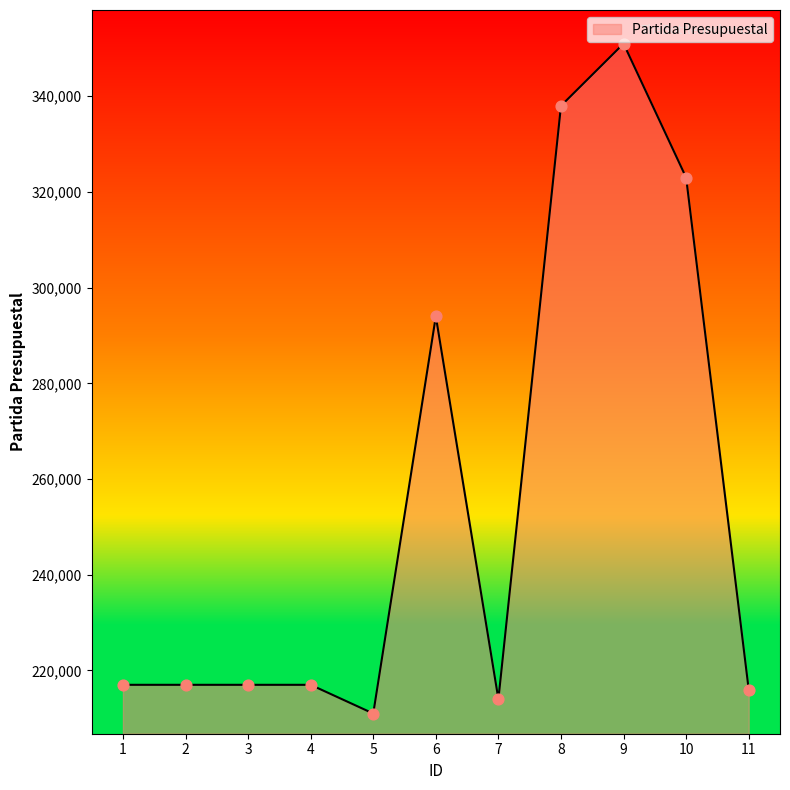

What is the change in value from 3 to 5?

-6000